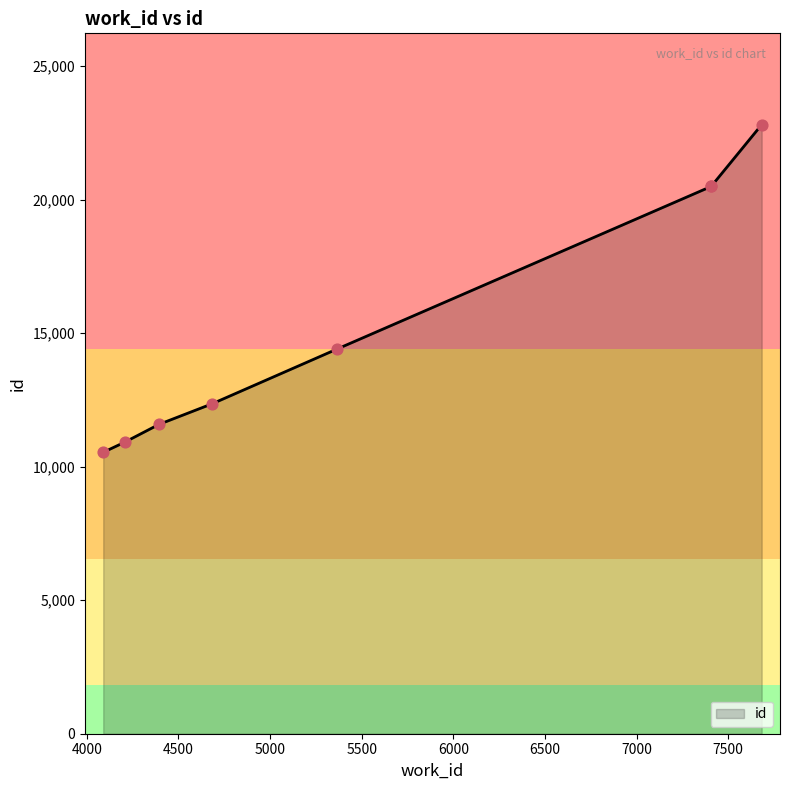

Which has a higher value, 5366 or 7407?

7407